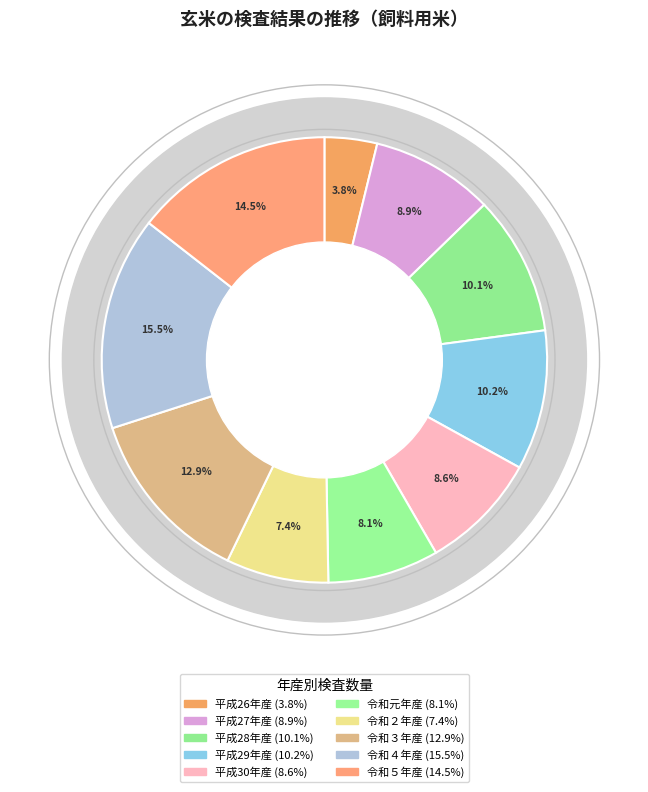

What is the smallest slice in the pie chart?

平成26年産